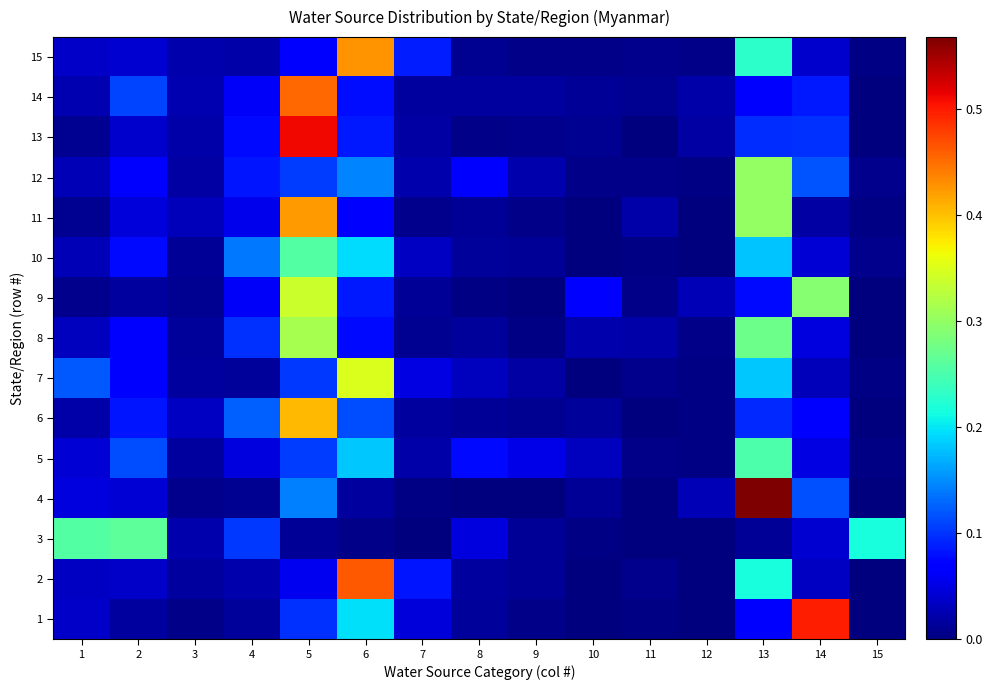

How many series are shown in this chart?

15